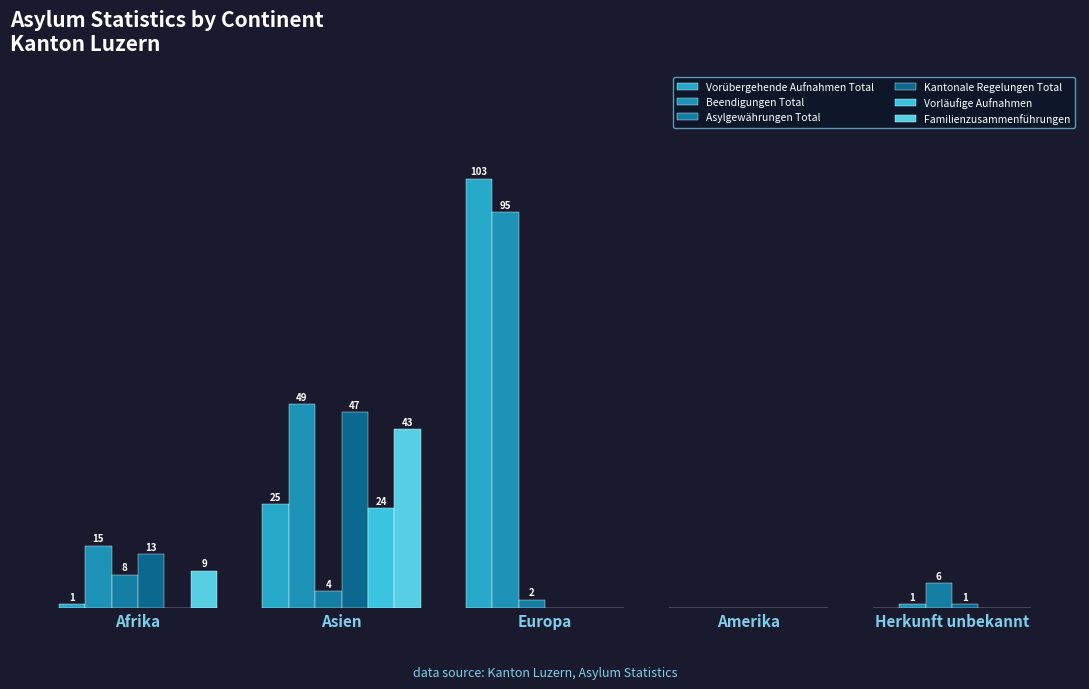

What are all the series names shown in the legend?

Vorübergehende Aufnahmen Total, Beendigungen Total, Asylgewährungen Total, Kantonale Regelungen Total, Vorläufige Aufnahmen, Familienzusammenführungen